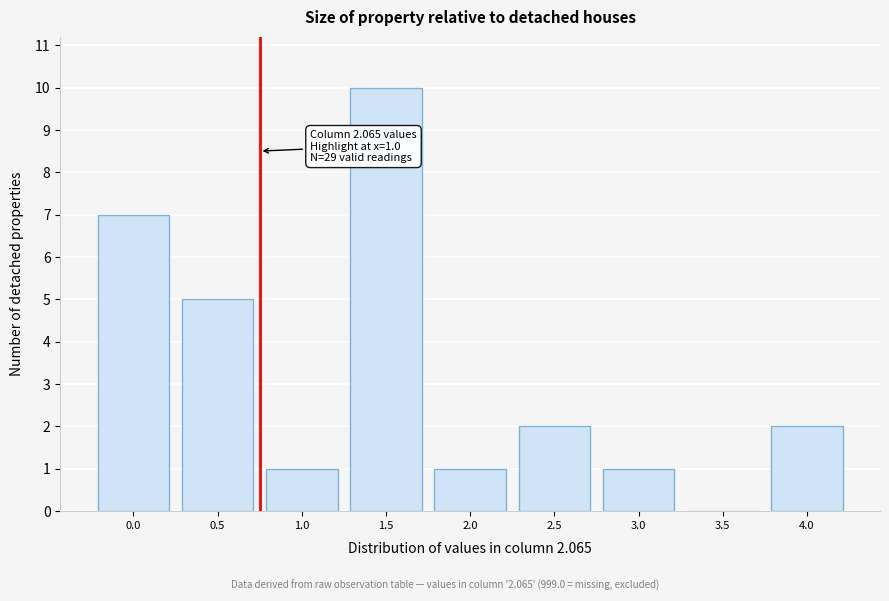

Reading left to right, what are all the values shown in this chart?

0.0=7	0.5=5	1.0=1	1.5=10	2.0=1	2.5=2	3.0=1	3.5=0	4.0=2